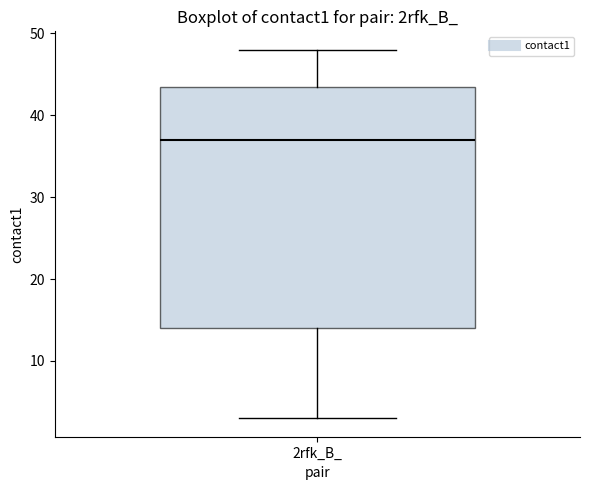

Transcribe this box plot: give where the median line is, the range the box spans, and where the two whiskers end, as read against the y-axis. The values are not printed on the chart, so give them approximately, as read against the axis.

median 37, box 14 to 44, whiskers 3 to 48